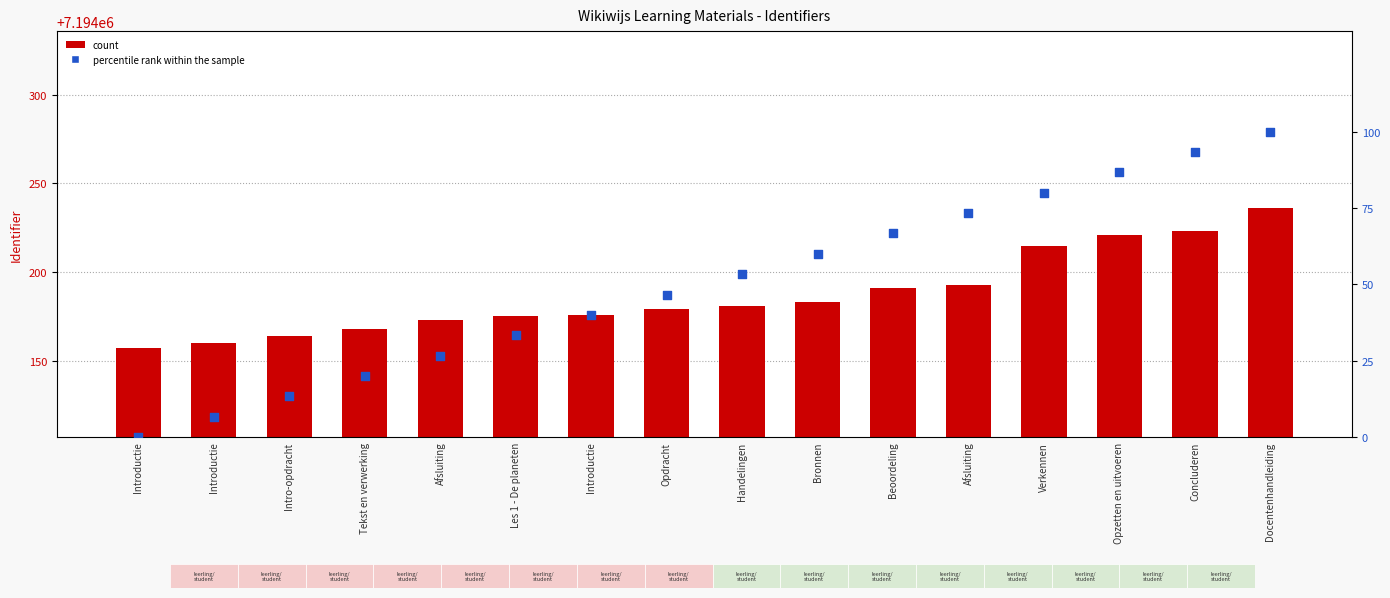

At how many categories does at least one series exceed 4219942?

16